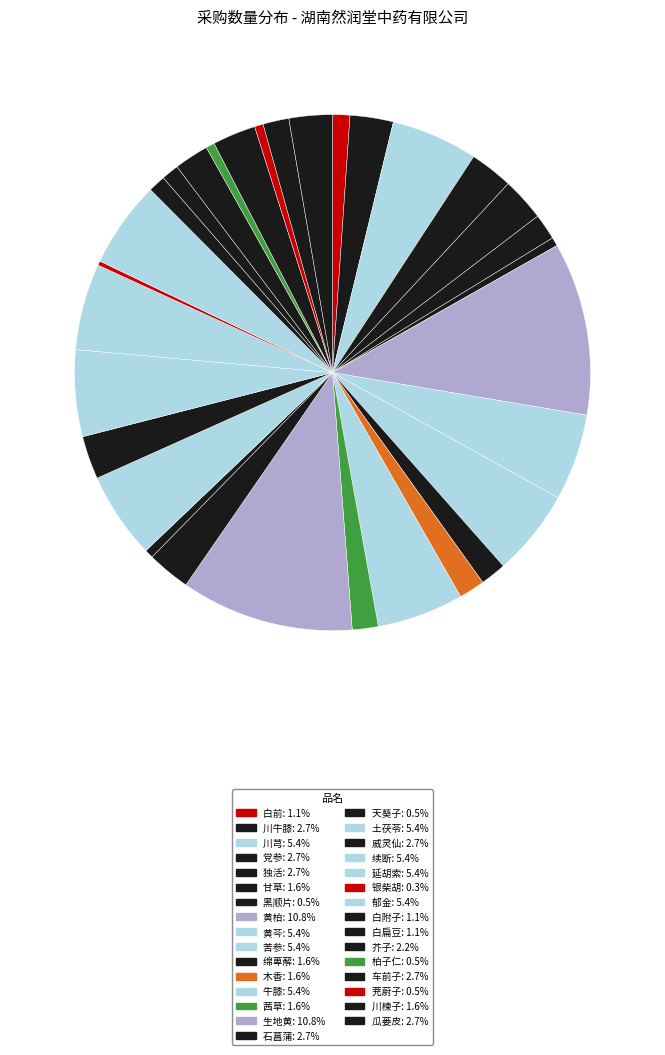

The 银柴胡 slice represents 0% of the pie. True or false?

True